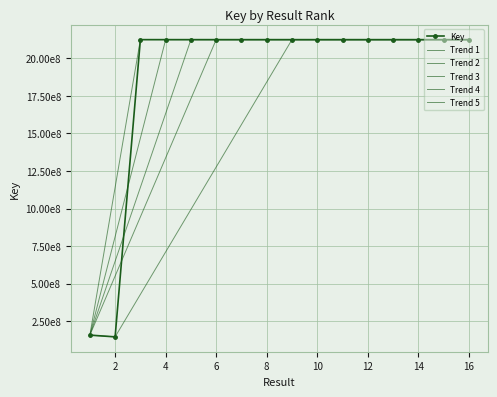

Rank the categories by value from highest to lowest.

11, 10, 9, 6, 8, 15, 16, 3, 13, 12, 5, 4, 14, 7, 1, 2